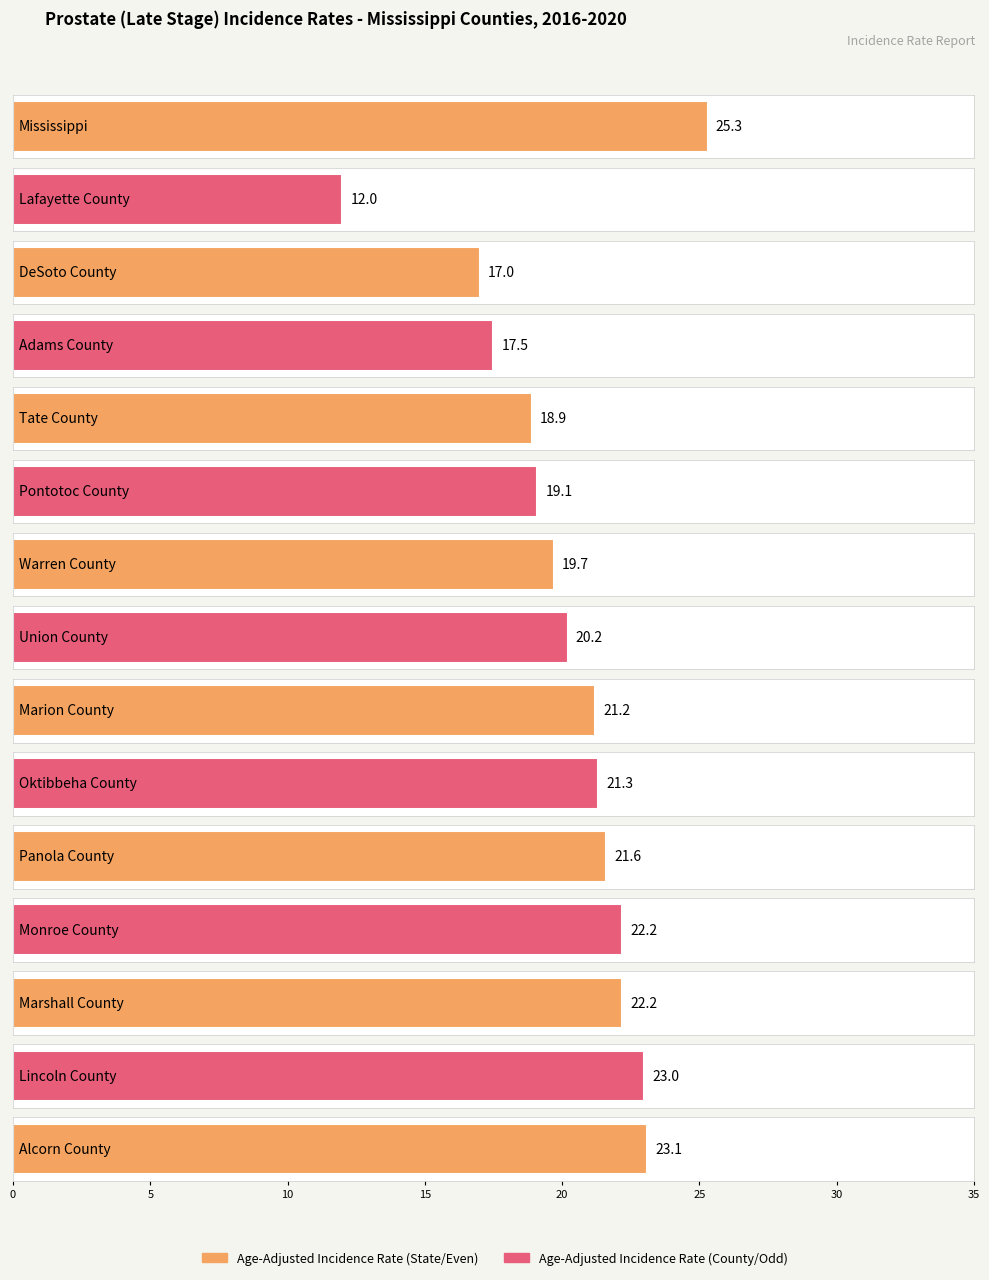

What is the difference between the second highest and minimum values?

11.1